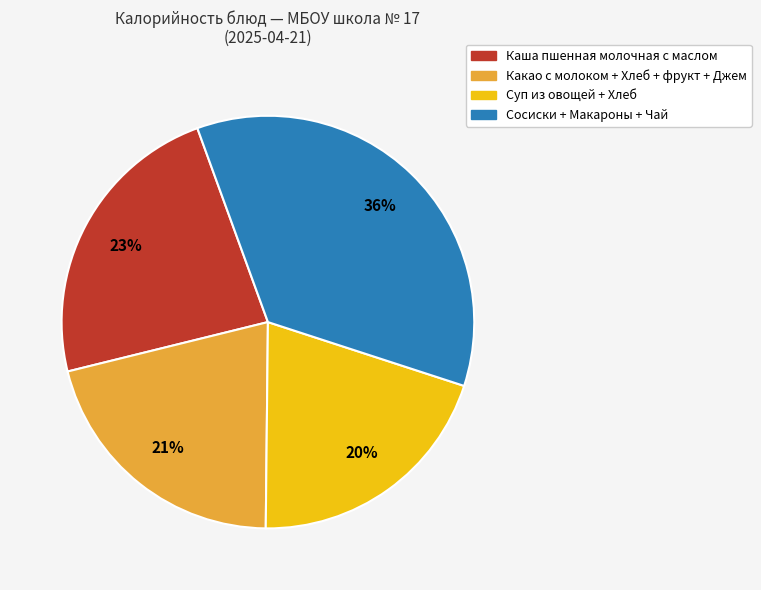

Is it true that Каша пшенная молочная с маслом is 13% of the pie?

False